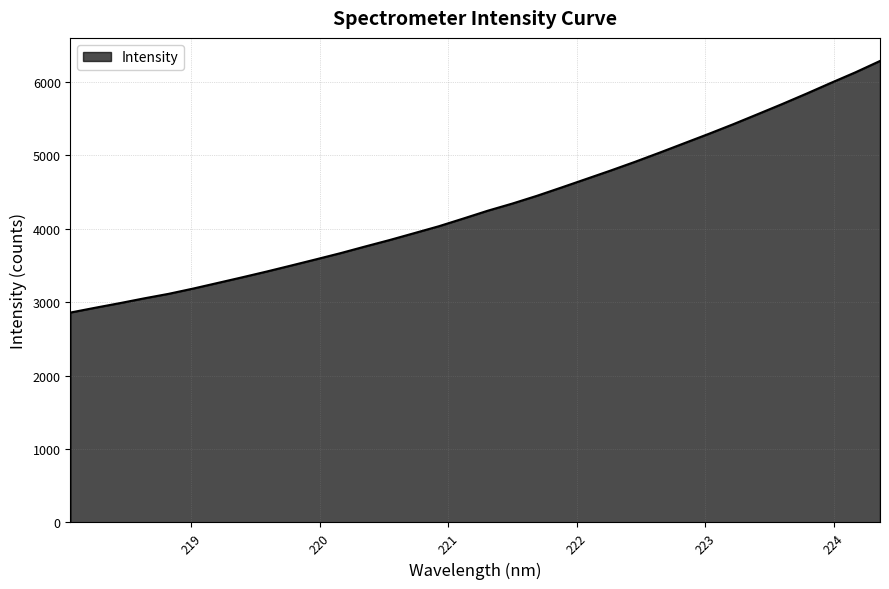

True or false: the data has more than 0 interior local peaks.

False